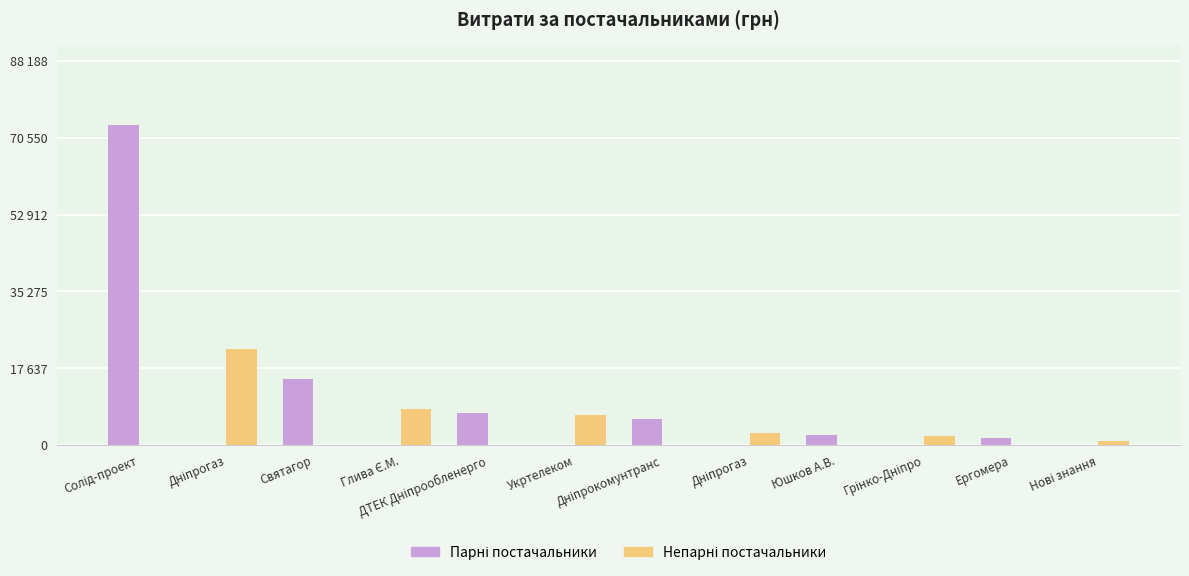

Reading right to left, what are all the values shown in this chart?

Парні постачальники: Нові знання=0.0	Ергомера=1596.0	Грінко-Дніпро=0.0	Юшков А.В.=2400.0	Дніпрогаз=0.0	Дніпрокомунтранс=6000.0	Укртелеком=0.0	ДТЕК Дніпрообленерго=7296.0	Глива Є.М.=0.0	Святагор=15215.0	Дніпрогаз=0.0	Солід-проект=73490.0
Непарні постачальники: Нові знання=820.0	Ергомера=0.0	Грінко-Дніпро=2056.2	Юшков А.В.=0.0	Дніпрогаз=2707.0	Дніпрокомунтранс=0.0	Укртелеком=6820.0	ДТЕК Дніпрообленерго=0.0	Глива Є.М.=8200.0	Святагор=0.0	Дніпрогаз=22064.0	Солід-проект=0.0